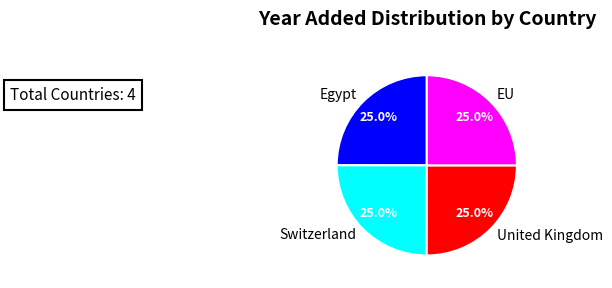

What is the ratio of the value at United Kingdom to the value at Egypt?

1.0